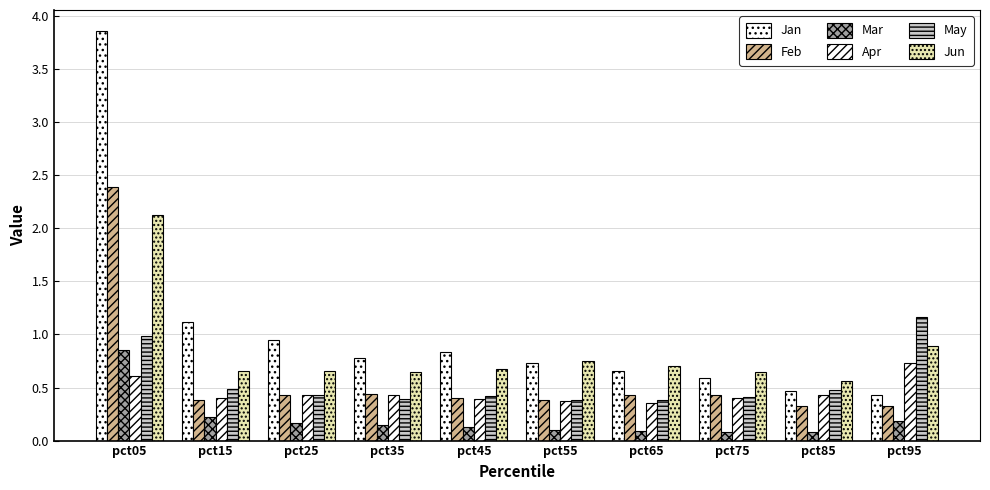

How many distinct data groups are displayed?

6